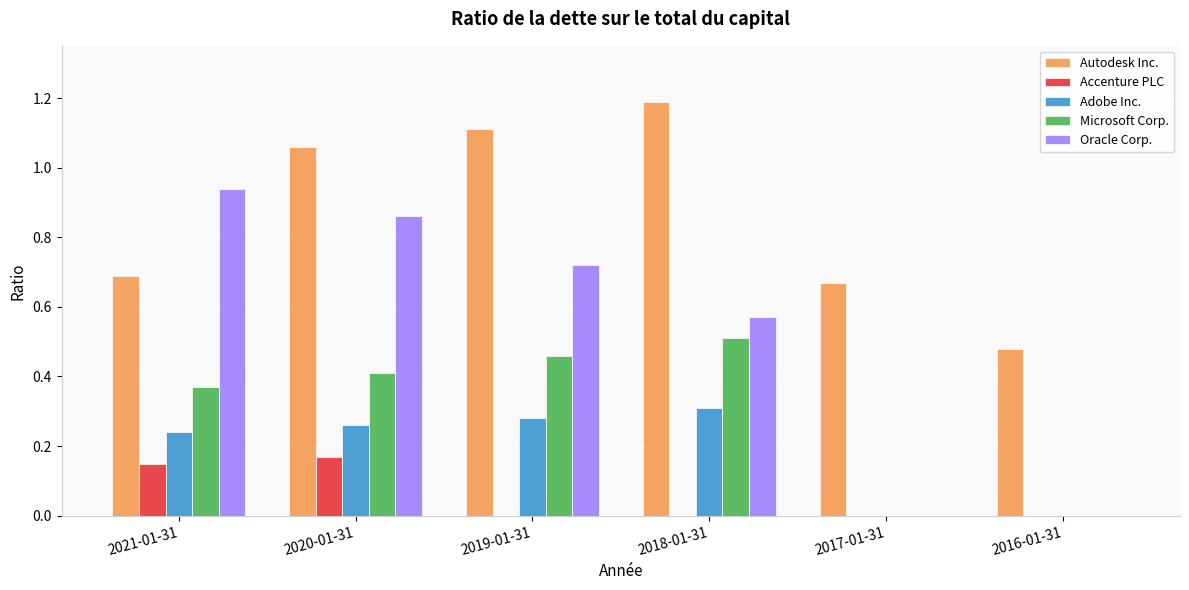

True or false: Oracle Corp. has a value of 0.3 at 2018-01-31.

False